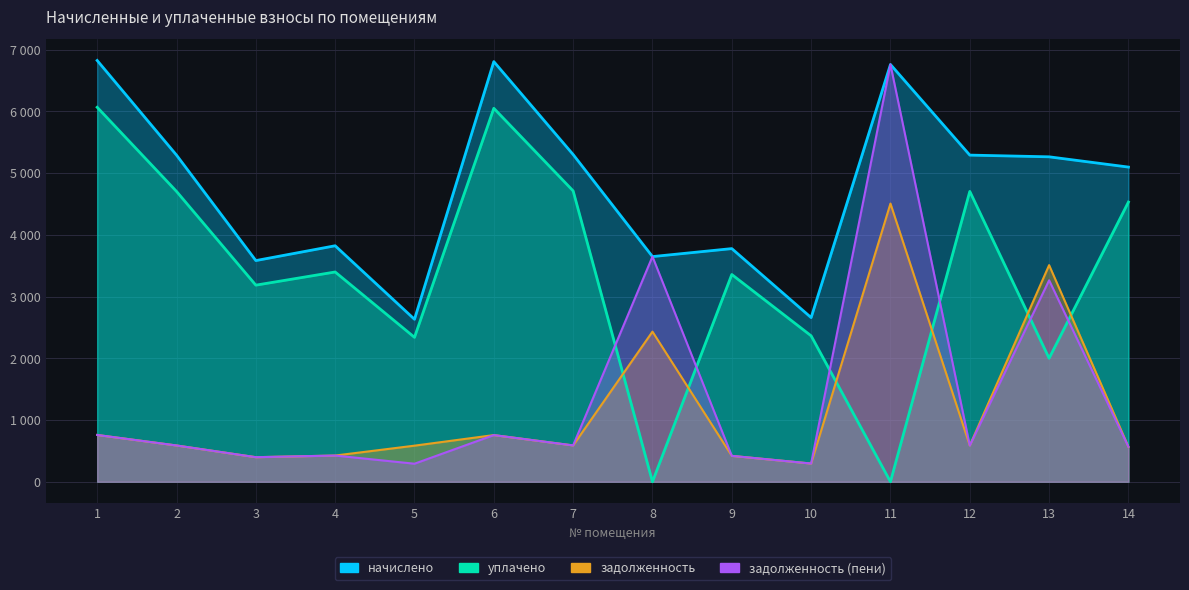

True or false: начислено and задолженность_пени intersect in this chart.

False